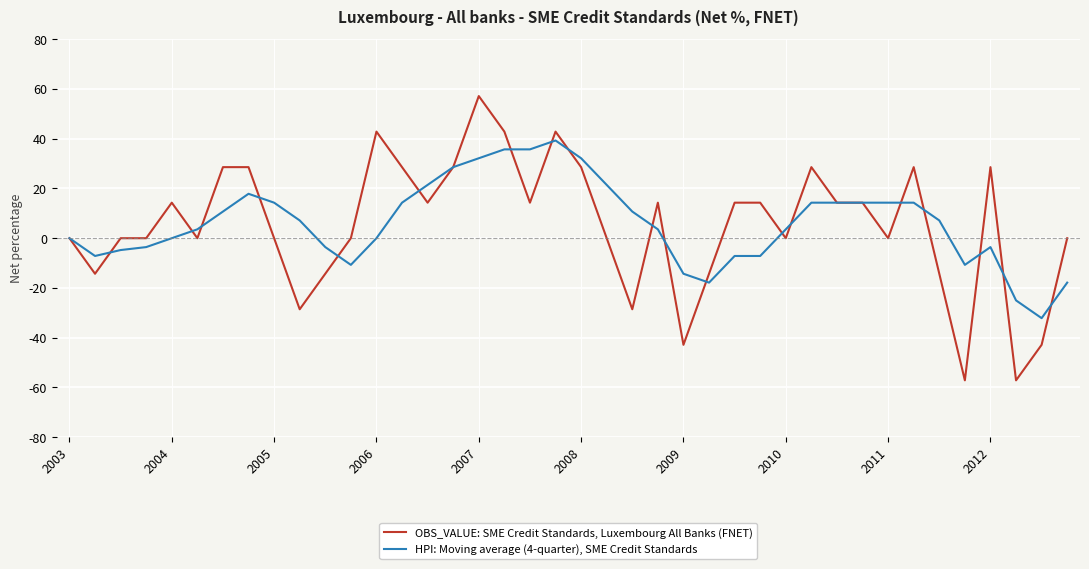

Which series has the largest range (max minus min)?

OBS_VALUE: SME Credit Standards, Luxembourg All Banks (FNET)